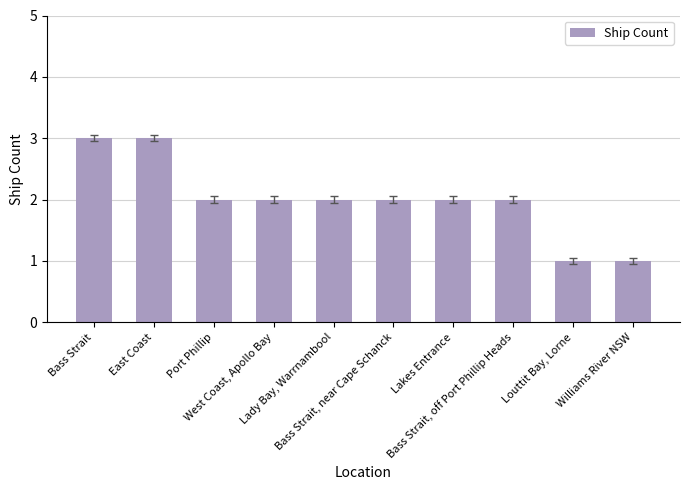

What is the maximum value shown in the chart?

3